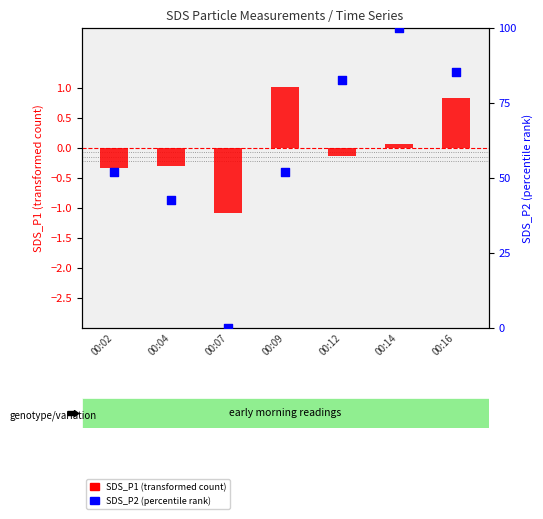

At which category is the sum across all series the highest?

00:14